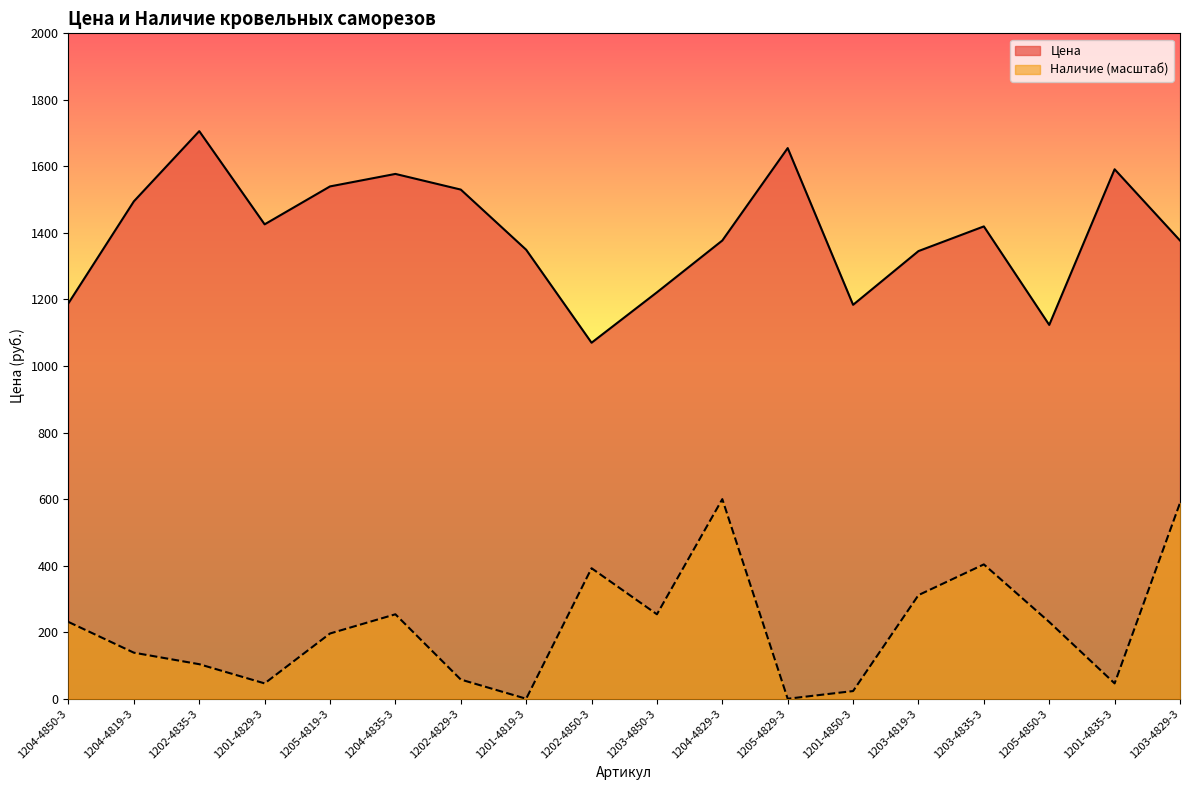

What position from the right is 1205-4850-3?

3